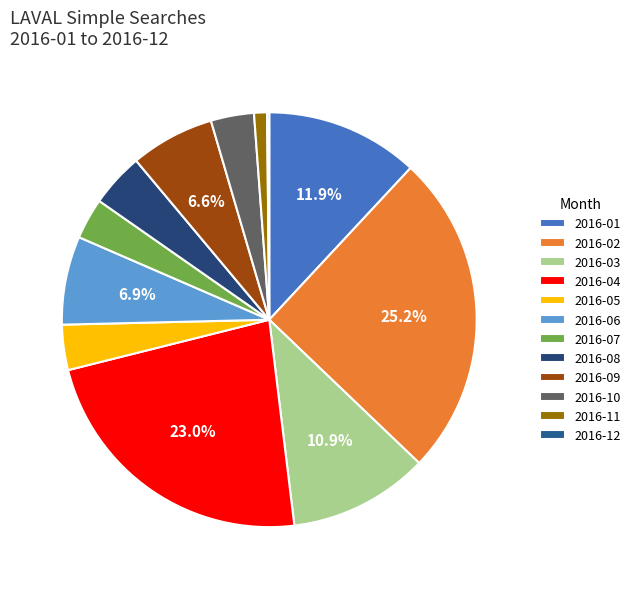

Count the number of slices in the pie.

12